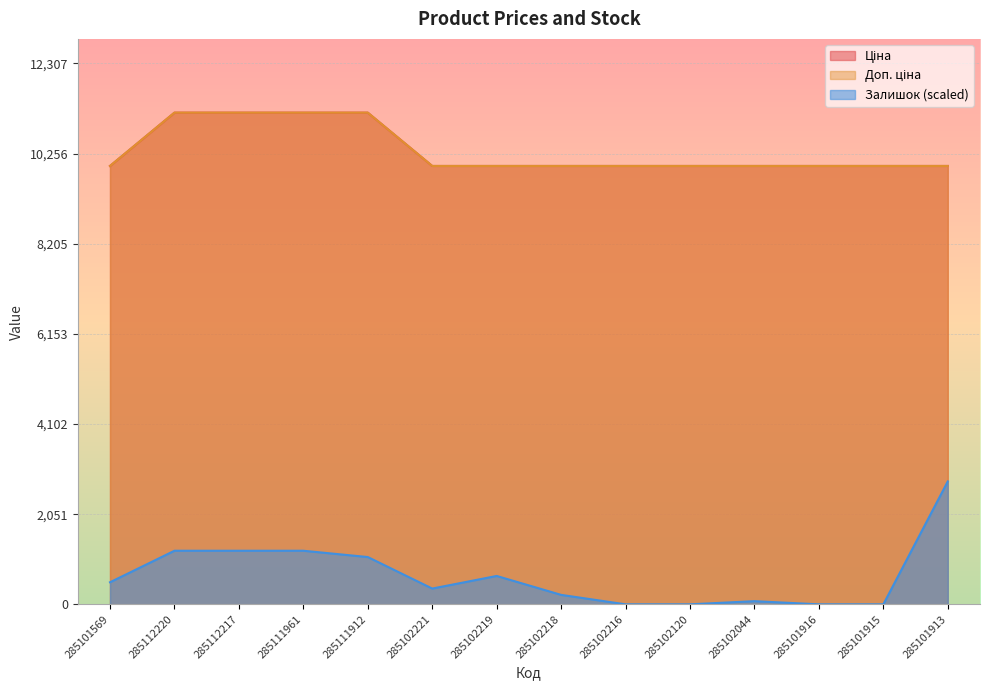

The value of Залишок at 285102120 is 1764.1. True or false?

False